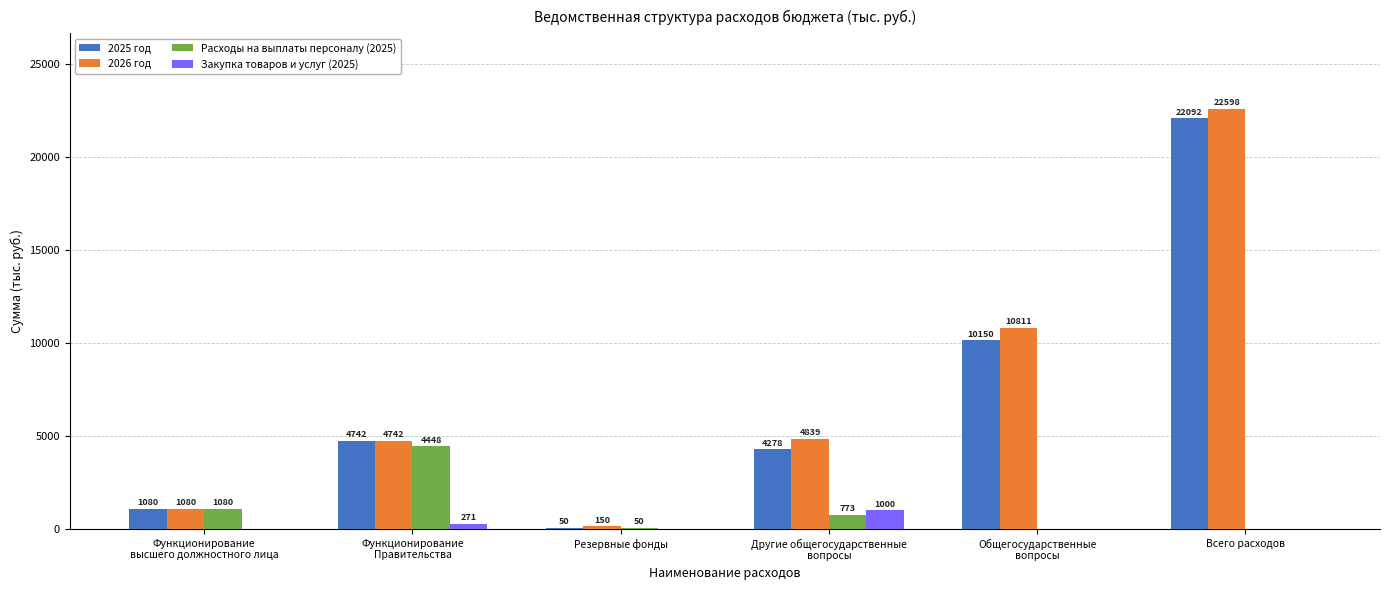

What is the difference between the 2025 год values at Функционирование
высшего должностного лица and Функционирование
Правительства?

3661.1